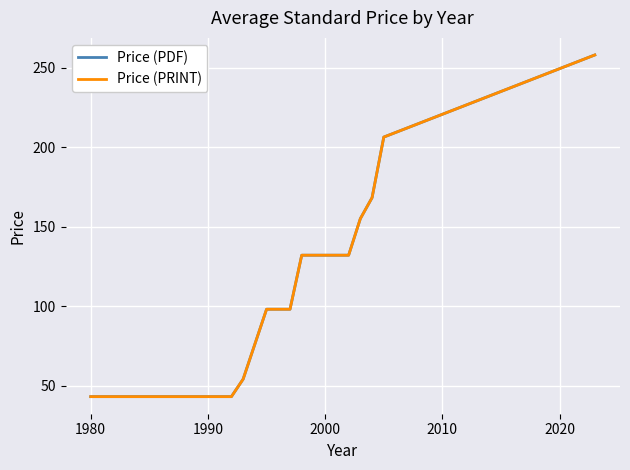

Which series has the largest range (max minus min)?

Price (PDF)